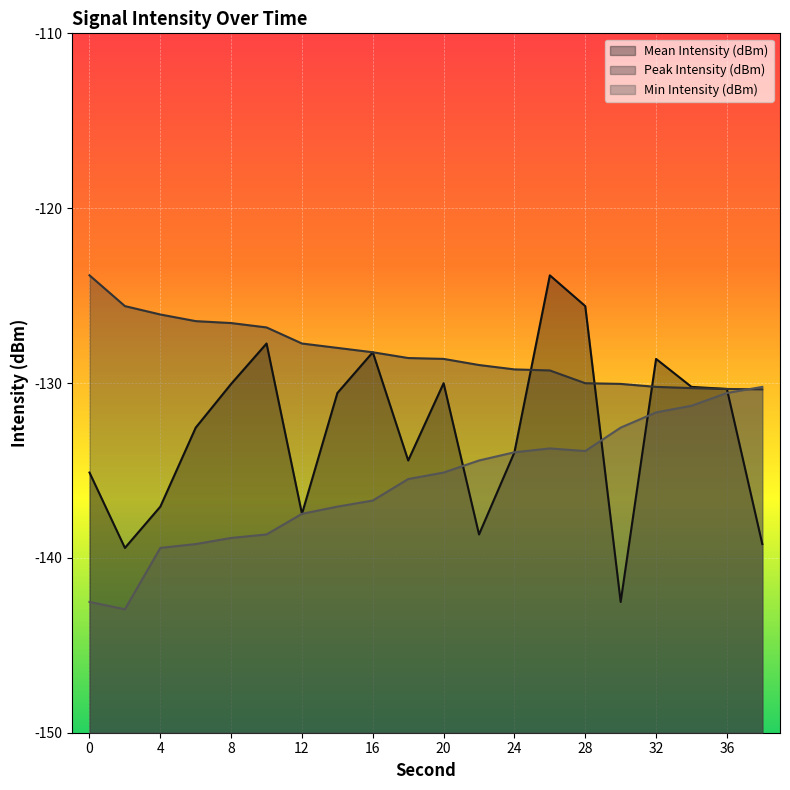

What are all the series names shown in the legend?

Mean Intensity (dBm), Peak Intensity (dBm), Min Intensity (dBm)